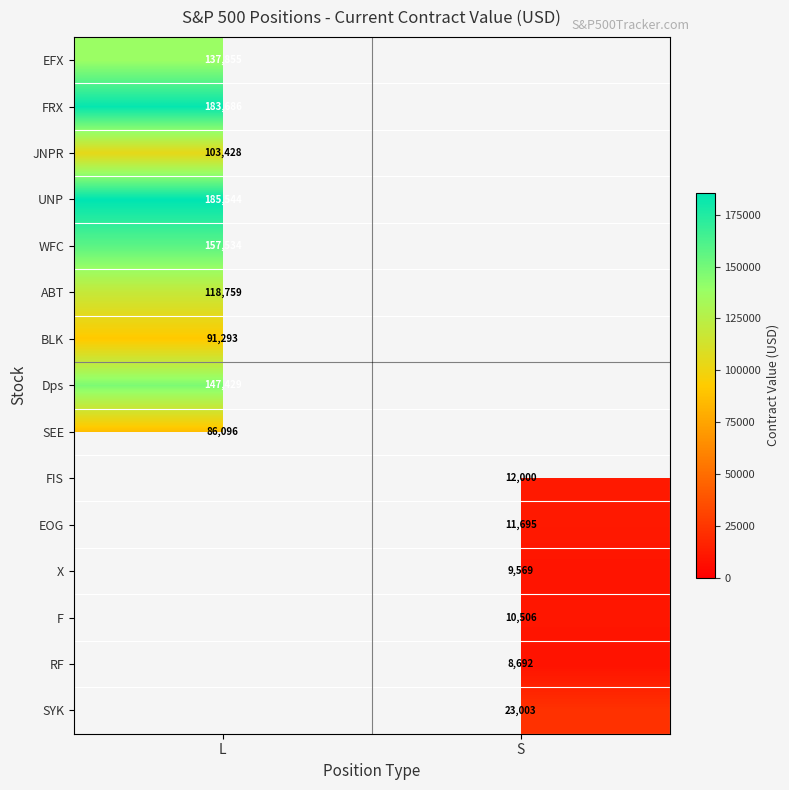

Is it true that EFX equals 34301 at L?

False